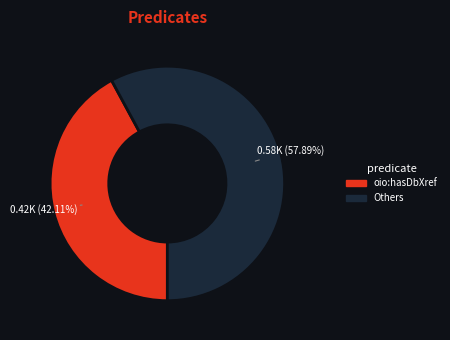

Do Others and oio:hasDbXref together represent more than half of the pie?

Yes